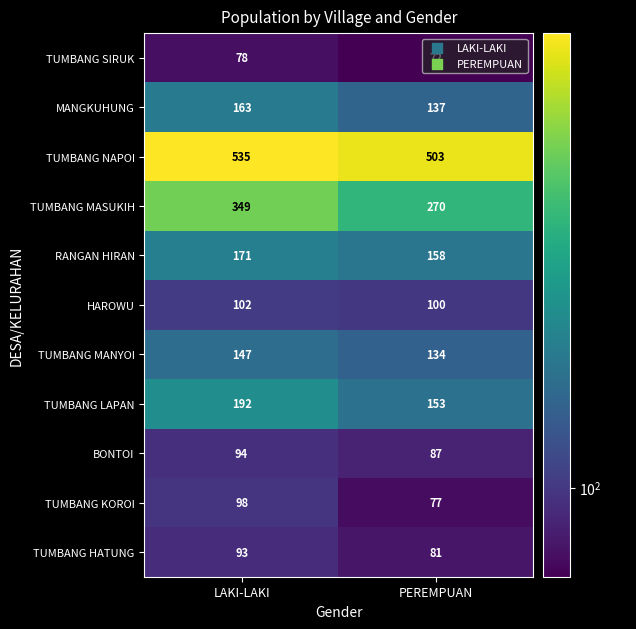

What is the total value across all series at LAKI-LAKI?

2022